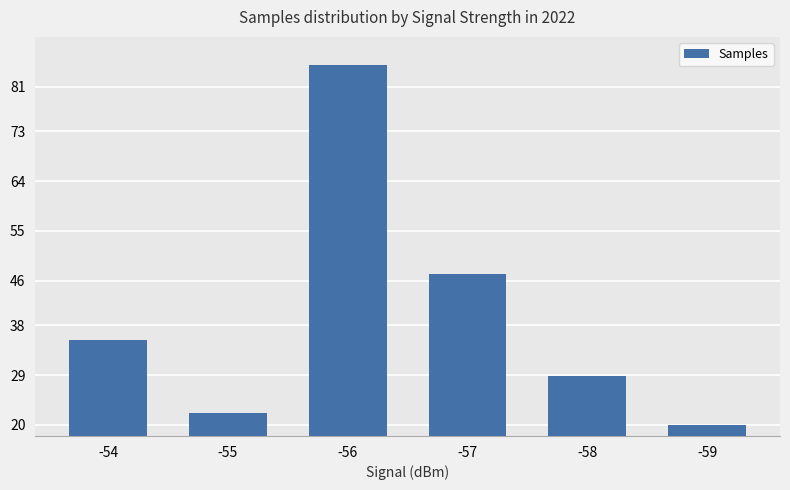

The chart shows a value of 35.4 at -54. True or false?

True